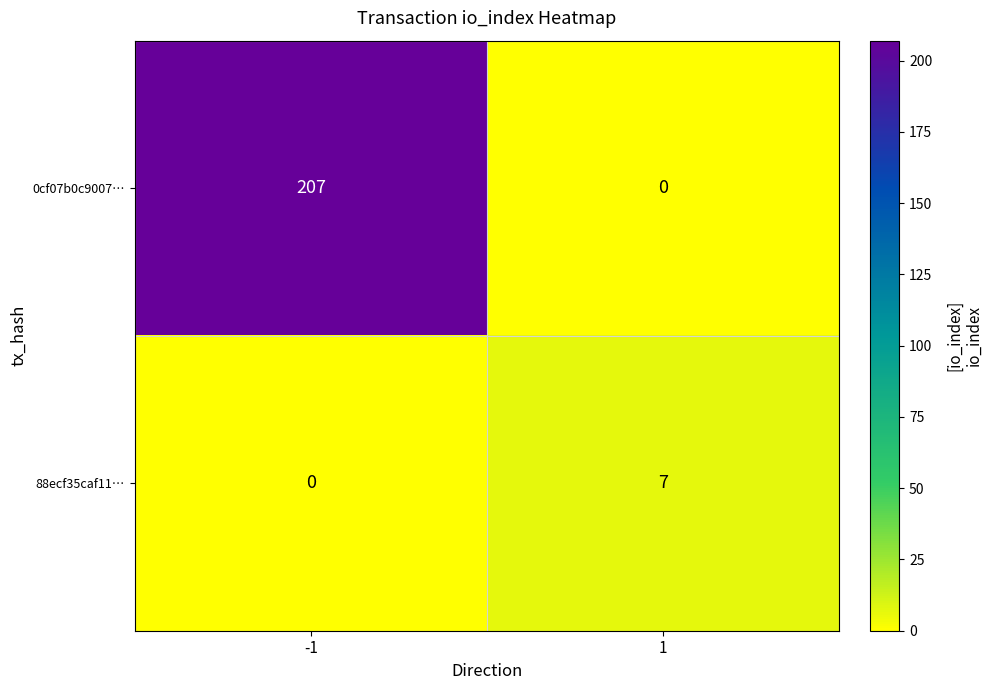

Which series changed the most between -1 and 1?

0cf07b0c9007…